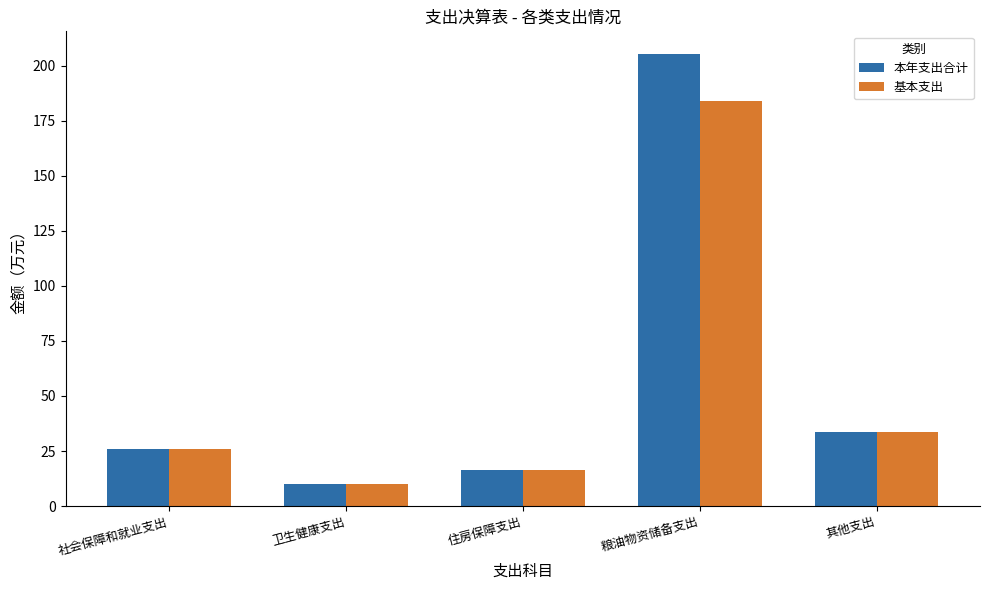

What is the total value across all series at 住房保障支出?

33.2